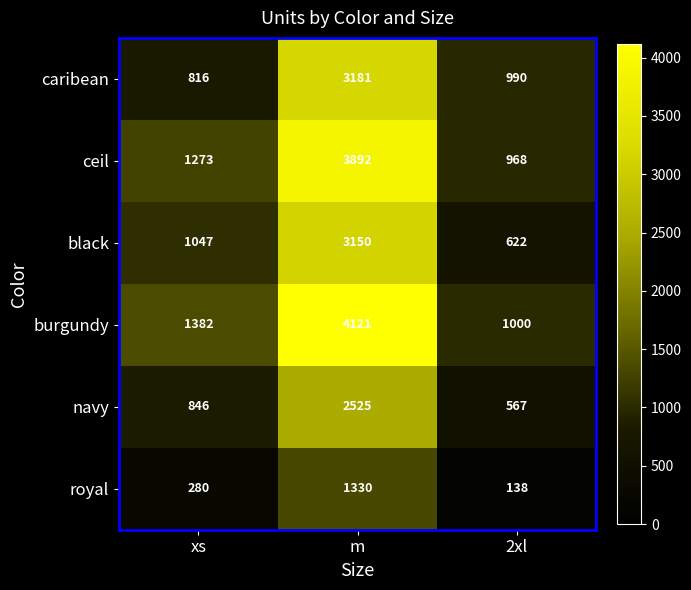

How many data points does each series have?

3